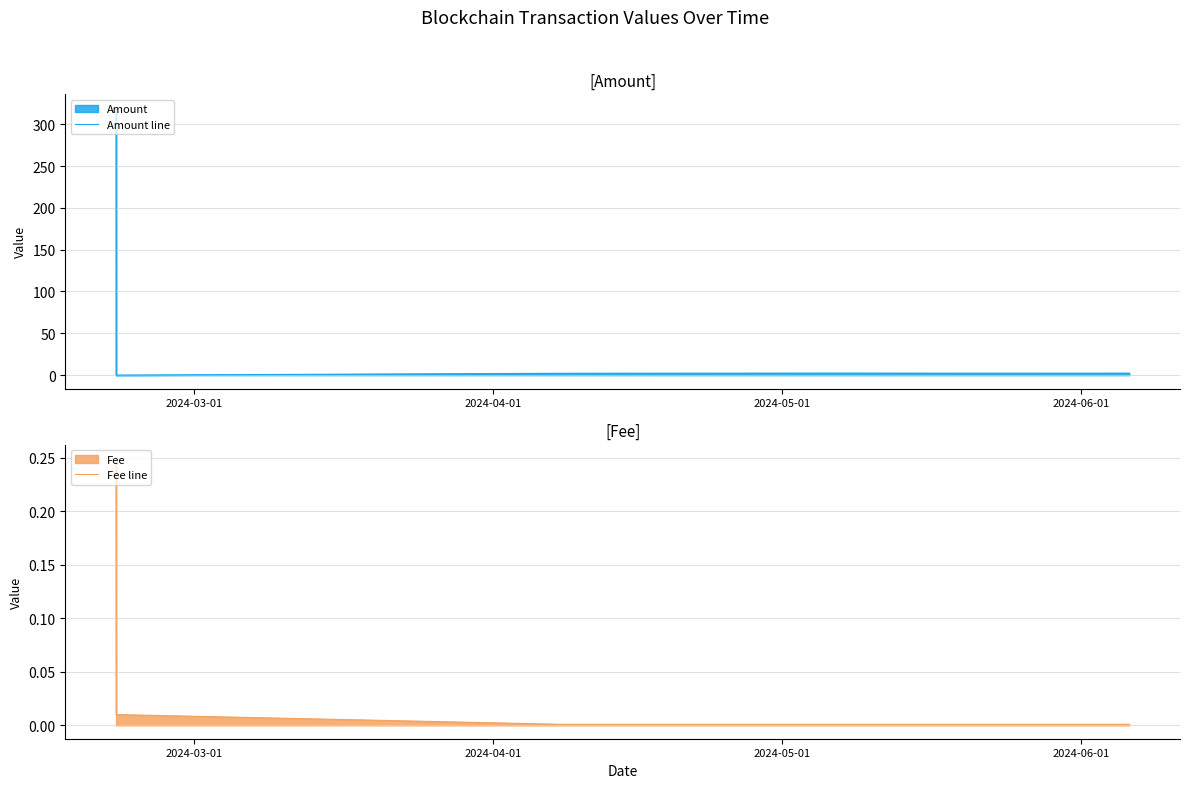

What is the maximum value for Amount line?

319.7